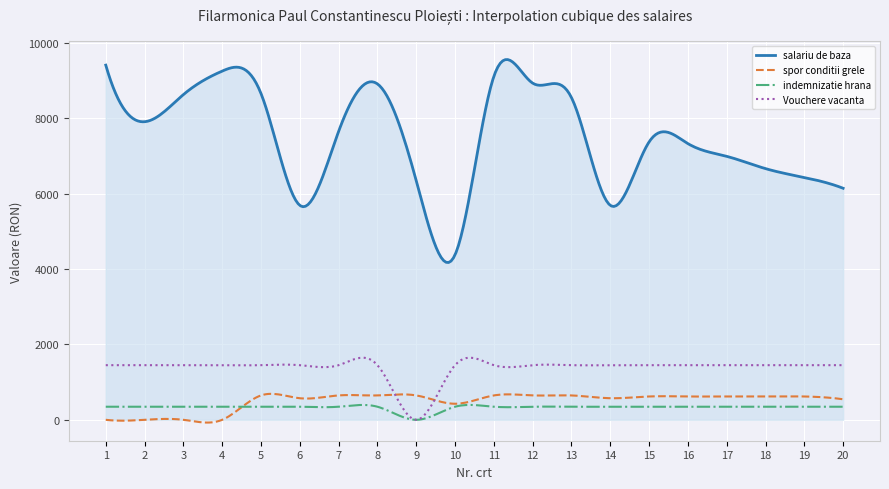

True or false: spor conditii grele and salariu de baza intersect in this chart.

False